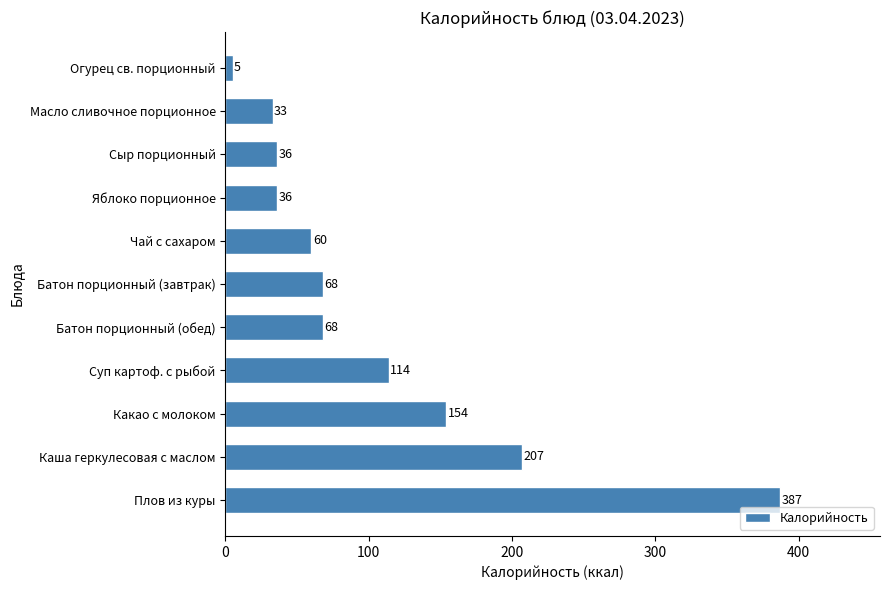

What is the difference between the maximum and minimum values?

382